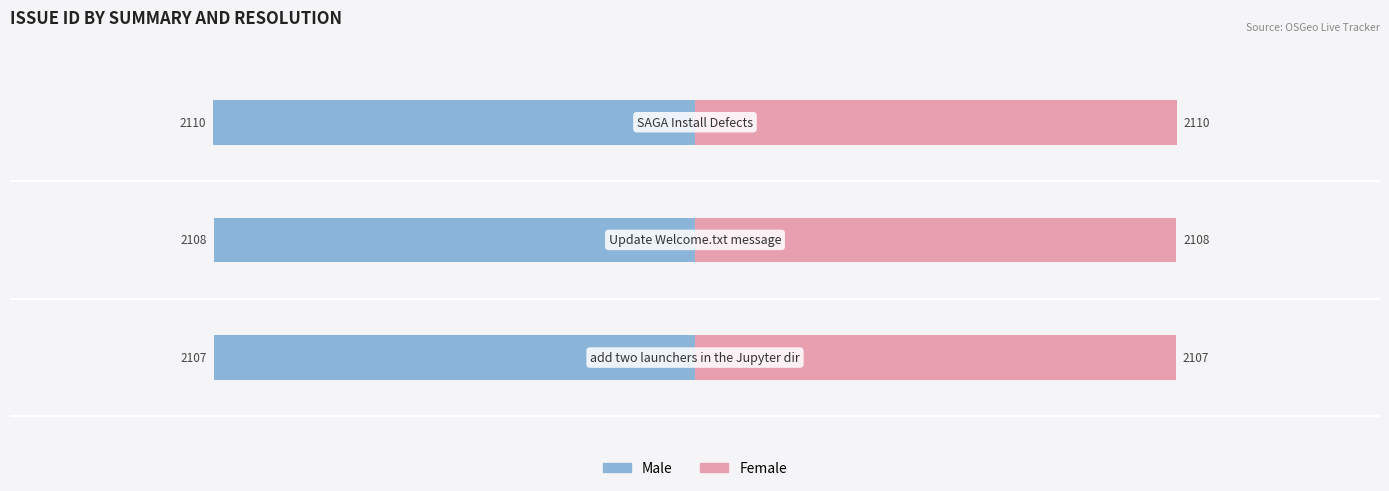

Count the Female values in the range 2107 to 2110.

3